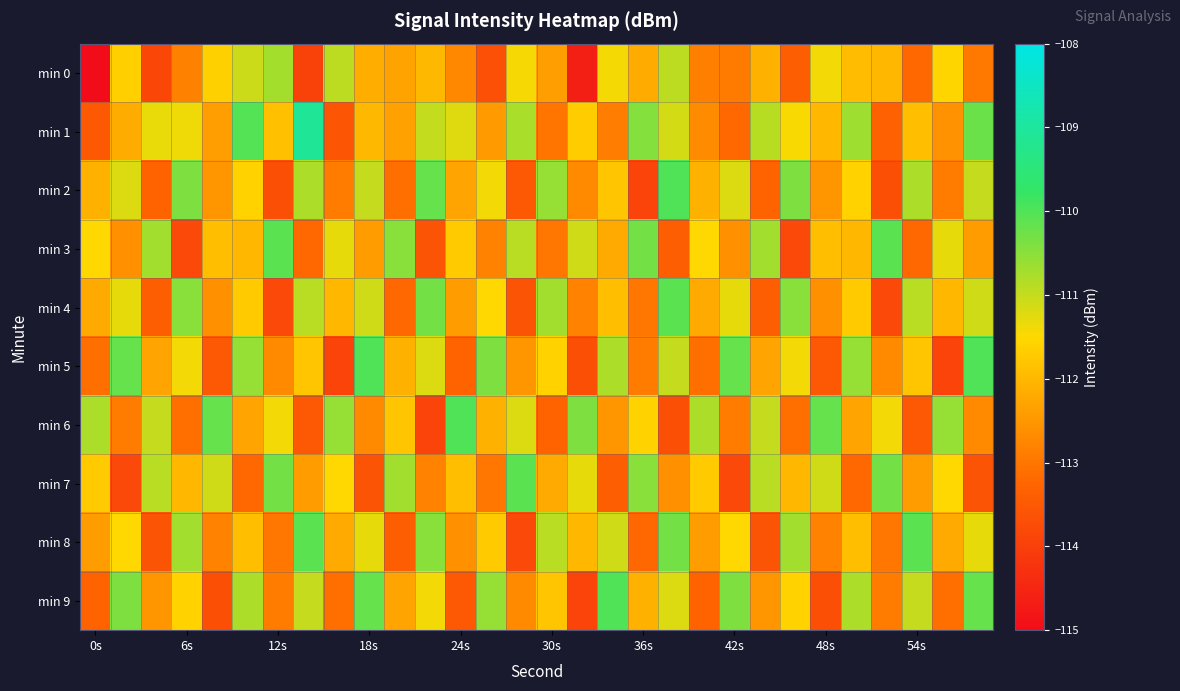

Which series has the largest range (max minus min)?

min 1